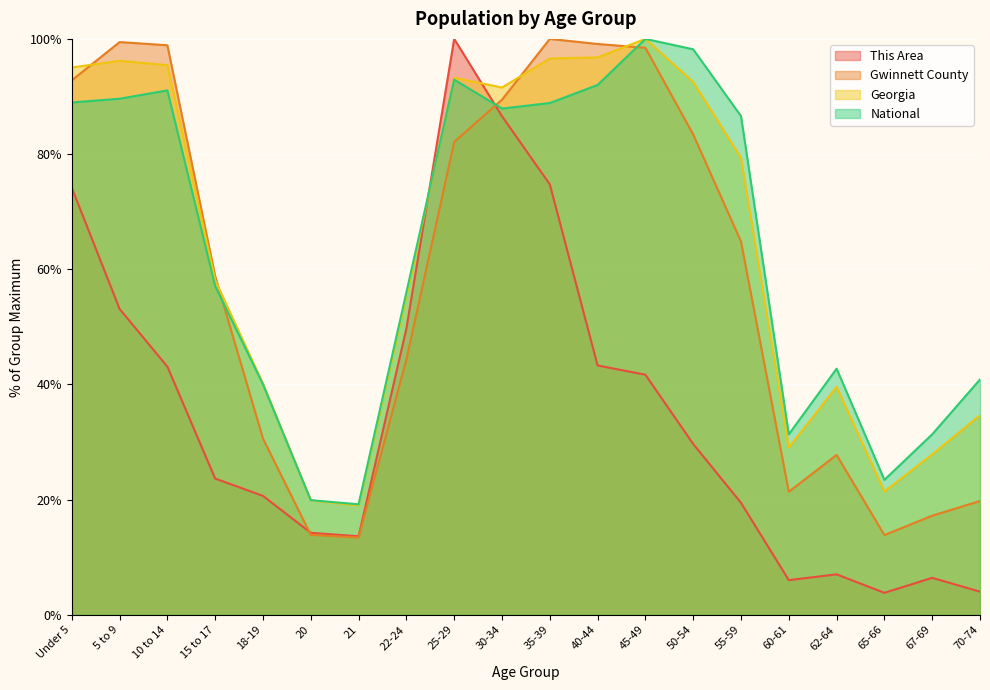

Read the National value at 5 to 9.

89.6